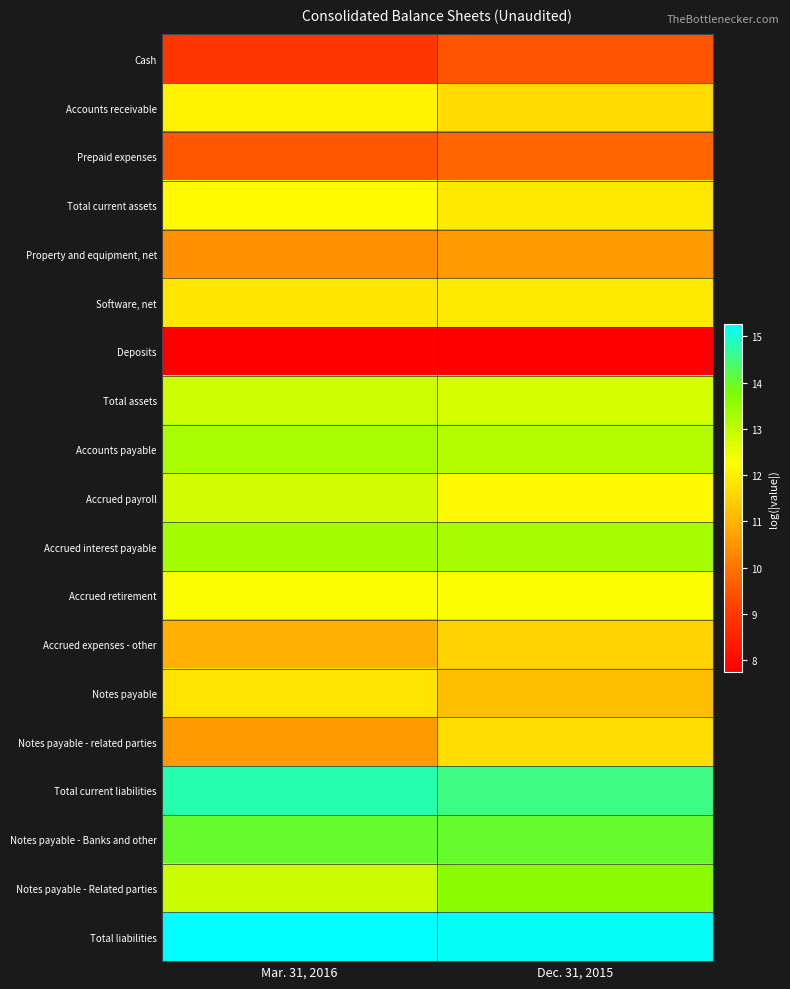

At which category is the sum across all series the highest?

Dec. 31, 2015